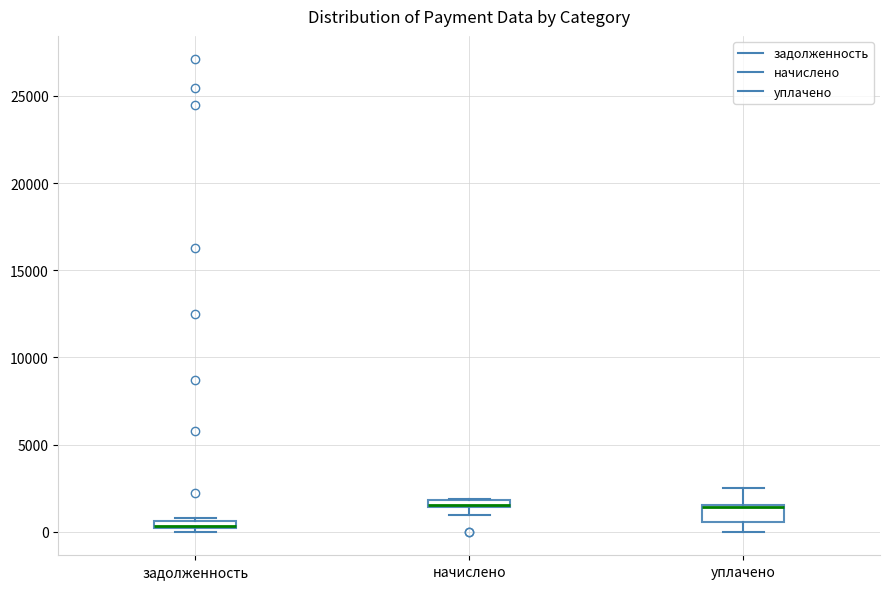

Comparing the boxes themselves (not the whiskers), which one is the tallest?

уплачено